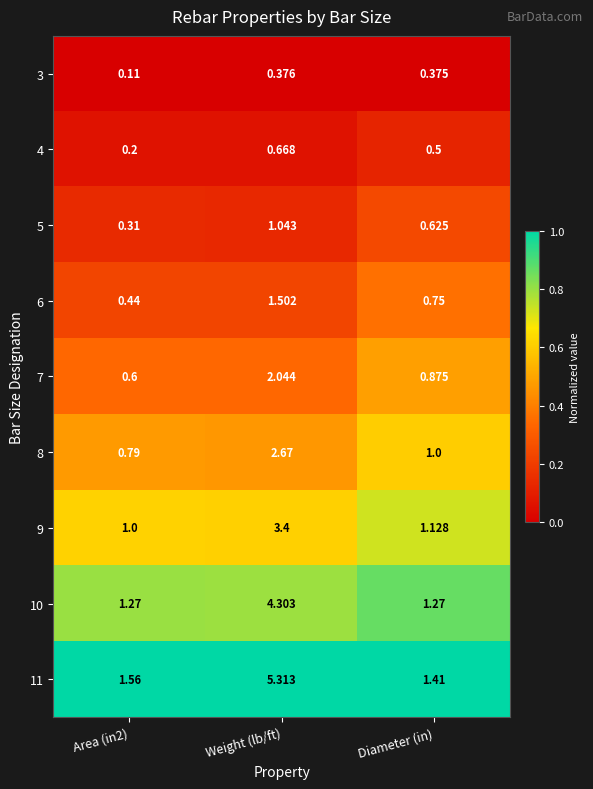

What is the total value across all series at Diameter (in)?

7.9